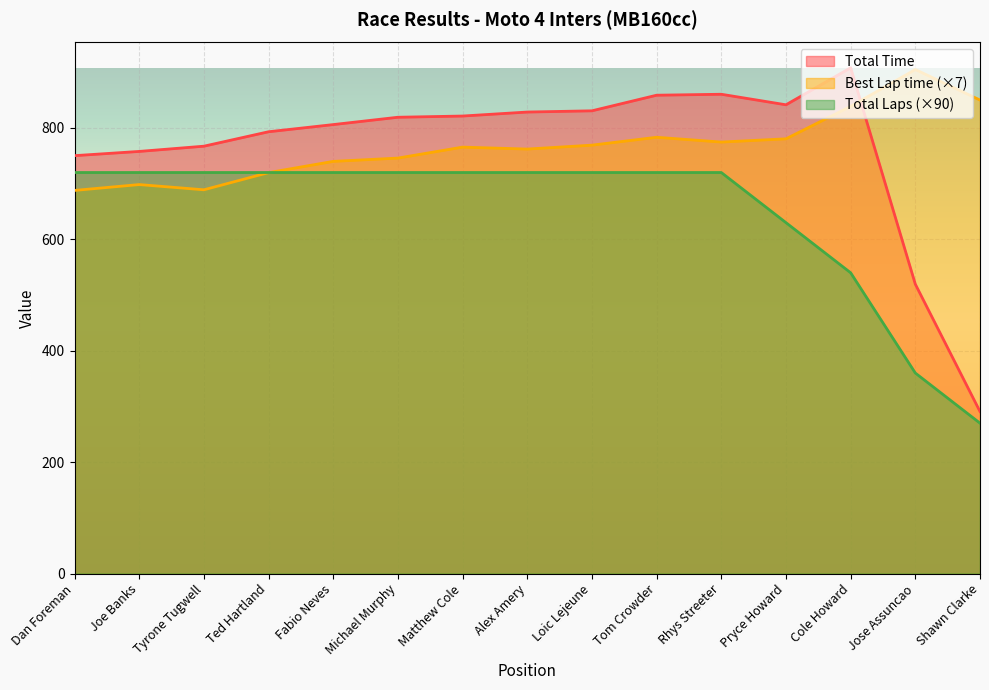

True or false: Total Laps and Total Time intersect in this chart.

False